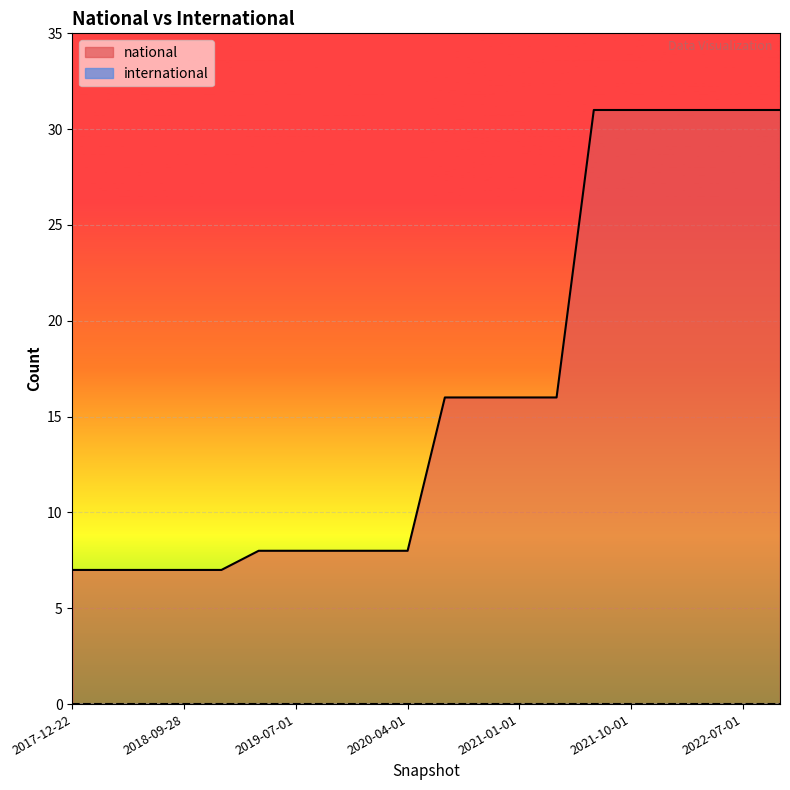

List the labels in order of value, smallest first.

2017-12-22, 2018-04-09, 2018-07-11, 2018-09-28, 2019-01-01, 2019-04-06, 2019-07-01, 2019-10-09, 2020-01-01, 2020-04-01, 2020-07-01, 2020-10-01, 2021-01-01, 2021-04-01, 2021-07-01, 2021-10-01, 2022-01-01, 2022-04-01, 2022-07-01, 2022-10-01